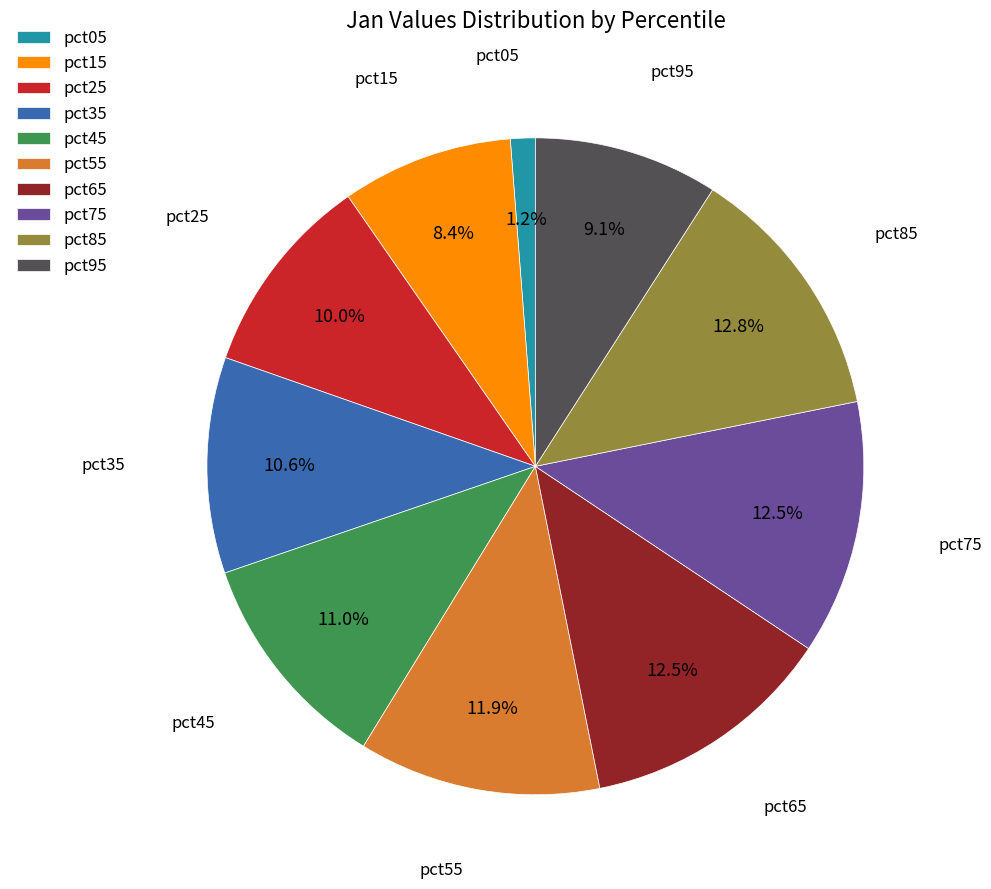

To the nearest percent, what portion does pct55 represent?

12%